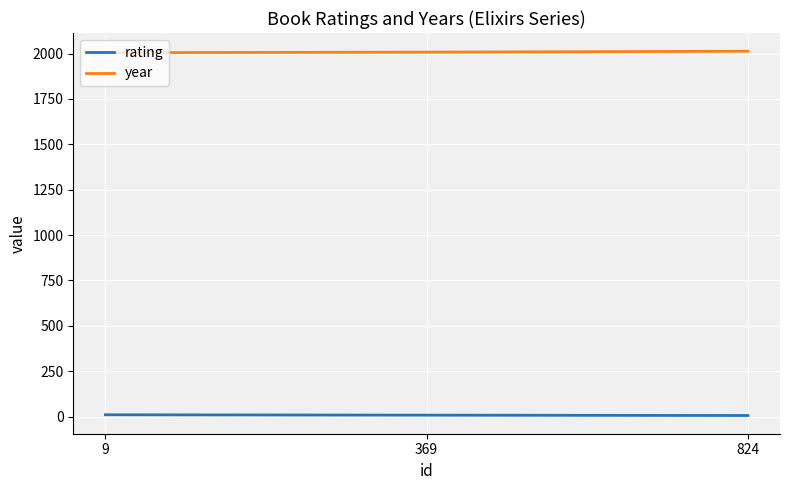

Rank the series at 369 from highest to lowest value.

year, rating